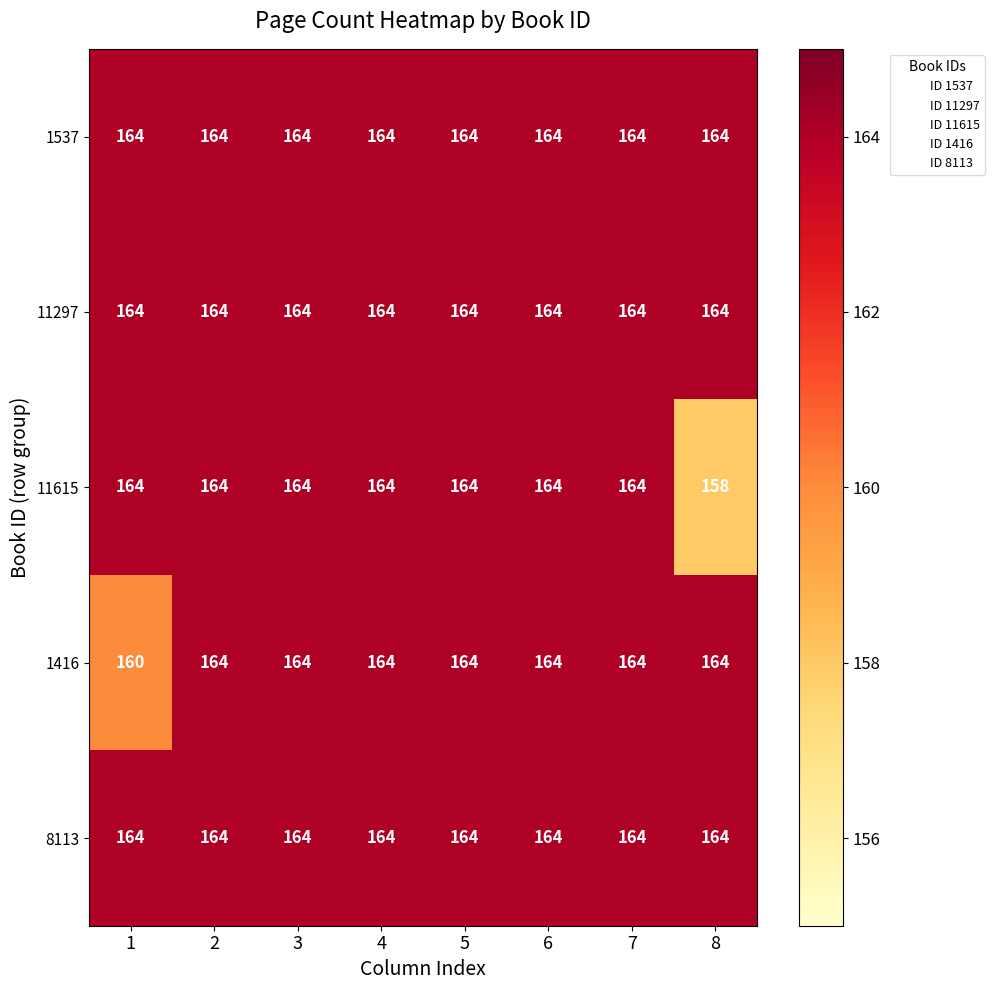

At how many categories does at least one series exceed 161?

8